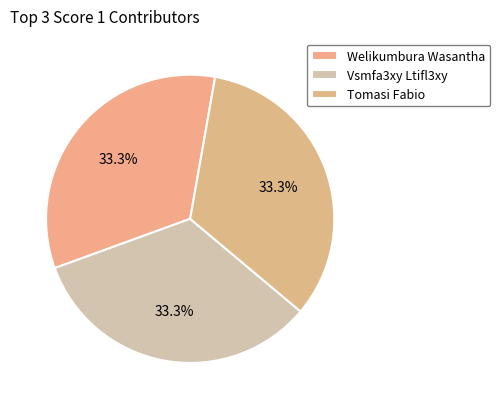

Count the number of slices in the pie.

3